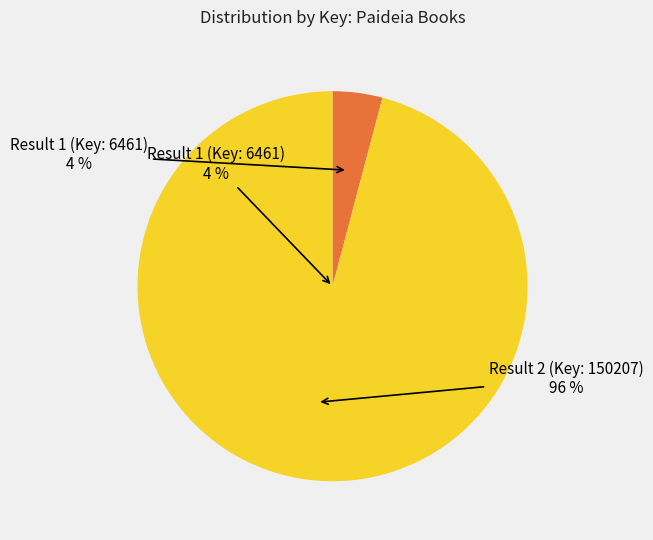

Which category has the biggest portion of the pie?

Result 2 (Key: 150207)